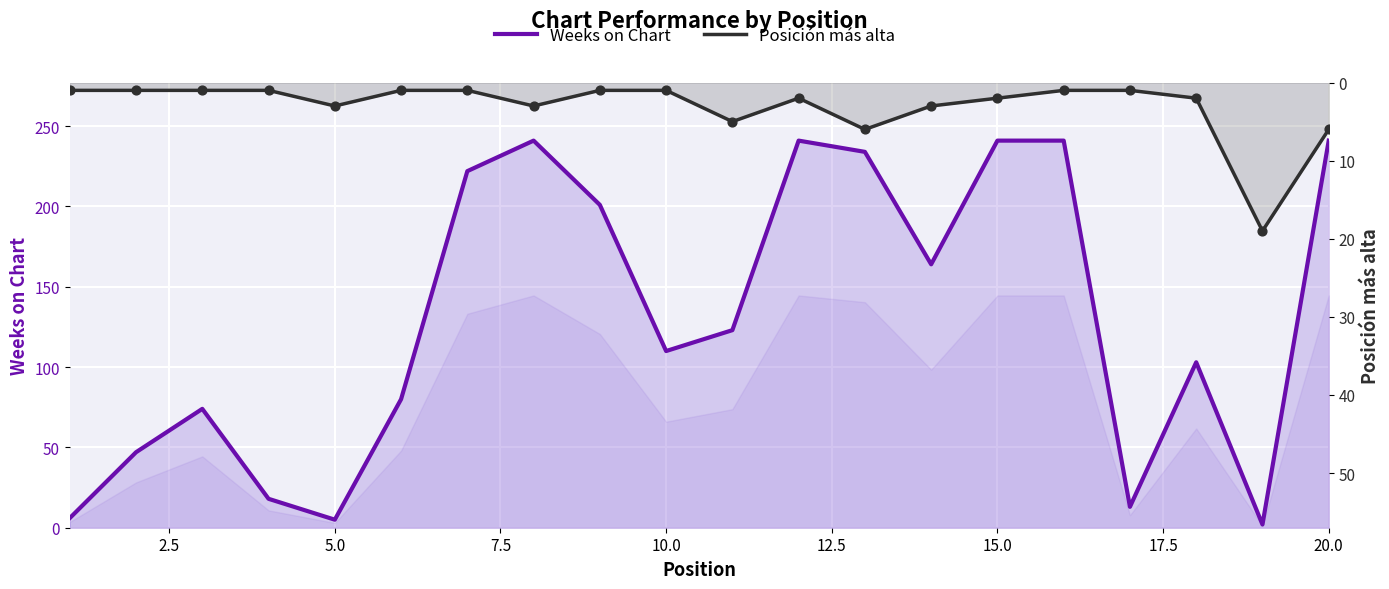

At how many categories does at least one series exceed 212?

7